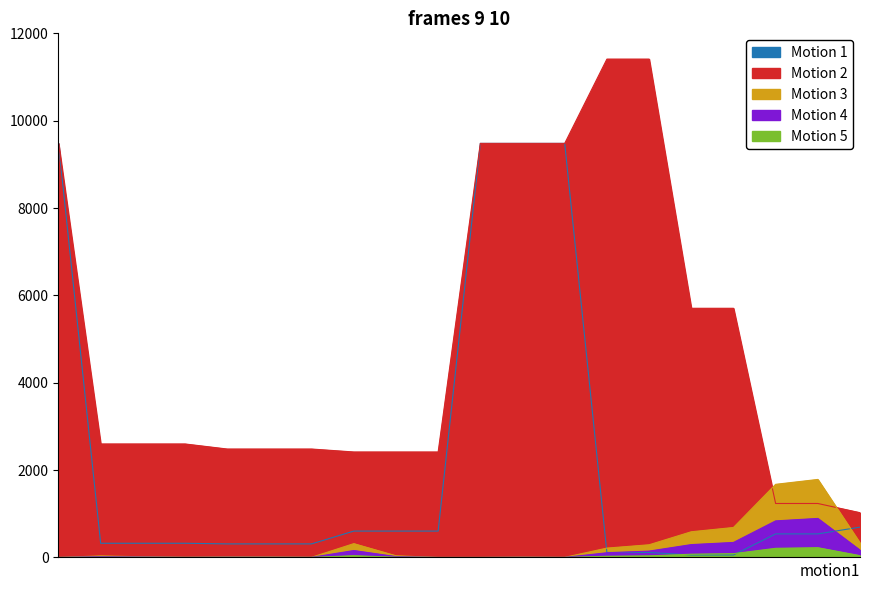

What is the maximum value shown in the chart?

11410.0